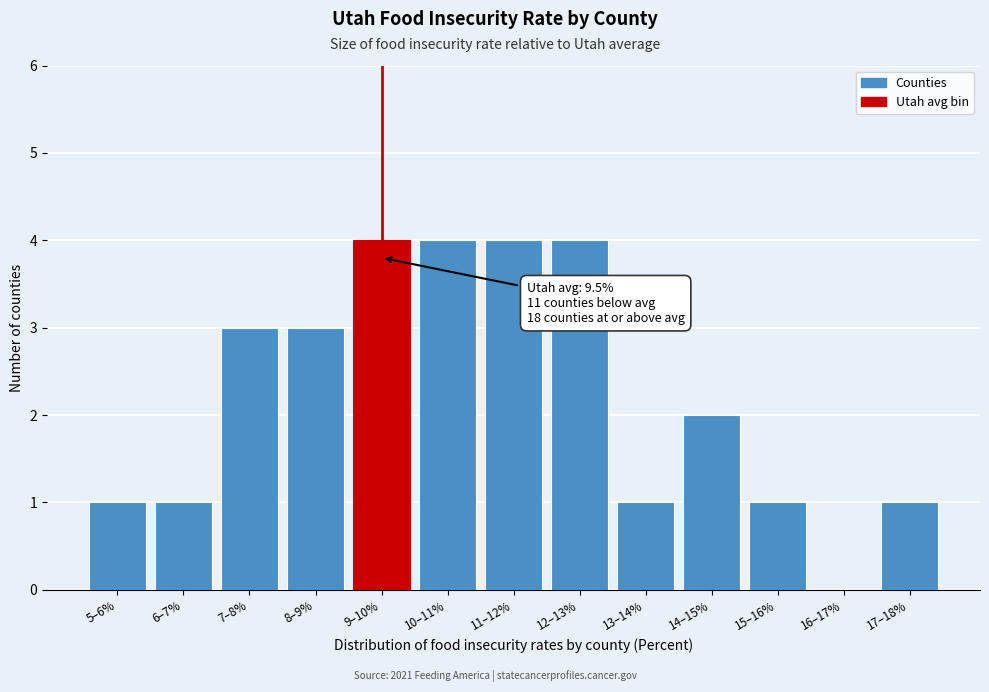

Reading right to left, transcribe all the data shown in this chart.

17–18%=1	16–17%=0	15–16%=1	14–15%=2	13–14%=1	12–13%=4	11–12%=4	10–11%=4	9–10%=4	8–9%=3	7–8%=3	6–7%=1	5–6%=1